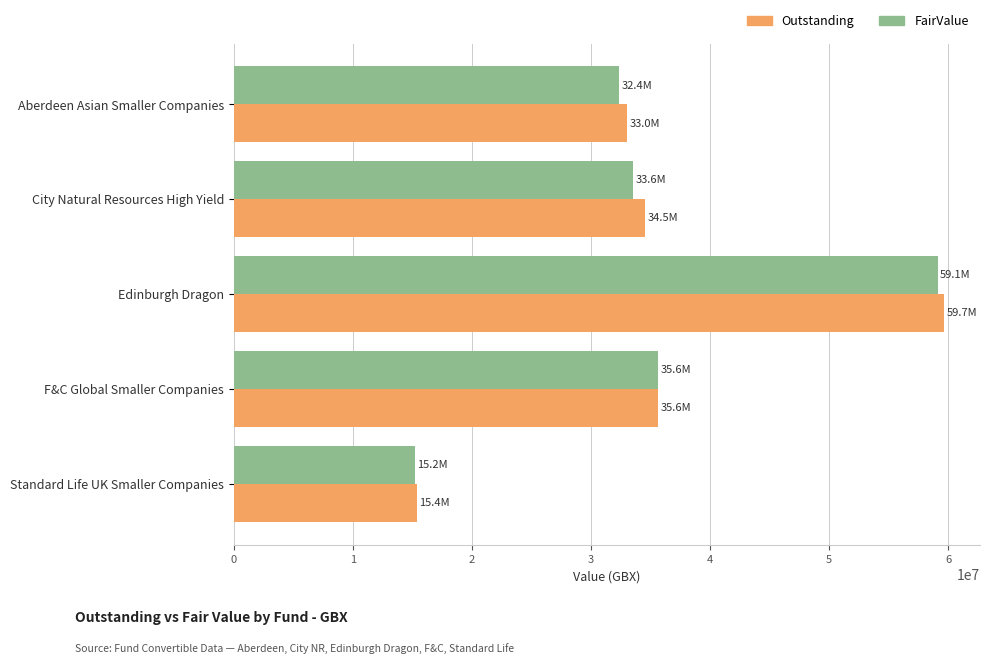

What is the total value across all series at Aberdeen Asian Smaller Companies?

65370007